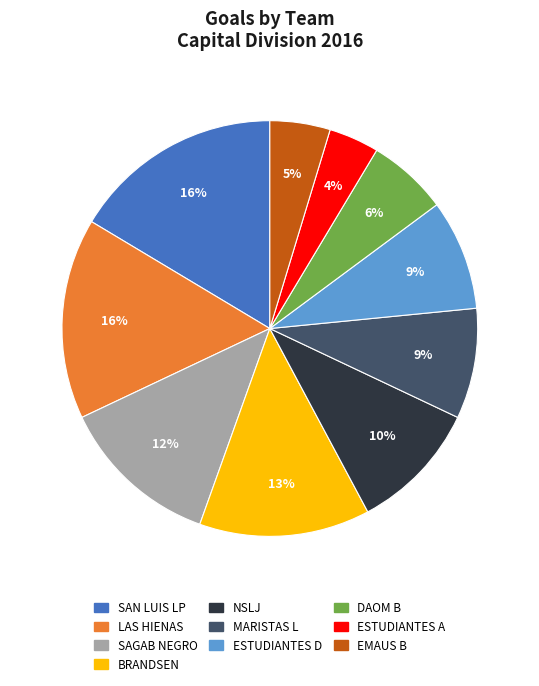

True or false: BRANDSEN accounts for 13% of the total.

True